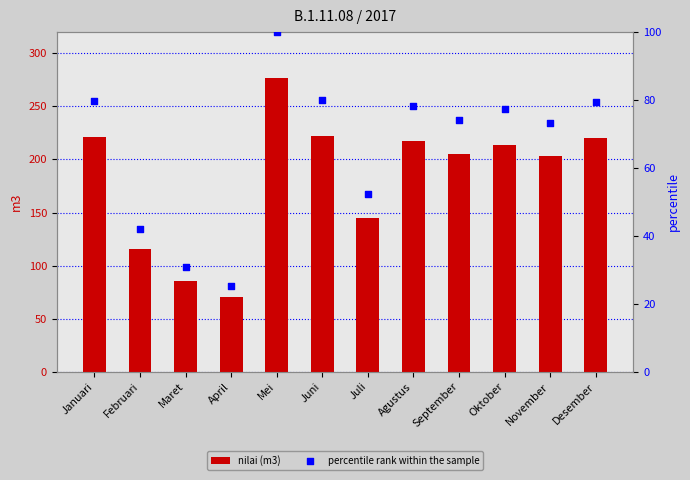

At how many categories does at least one series exceed 58?

12